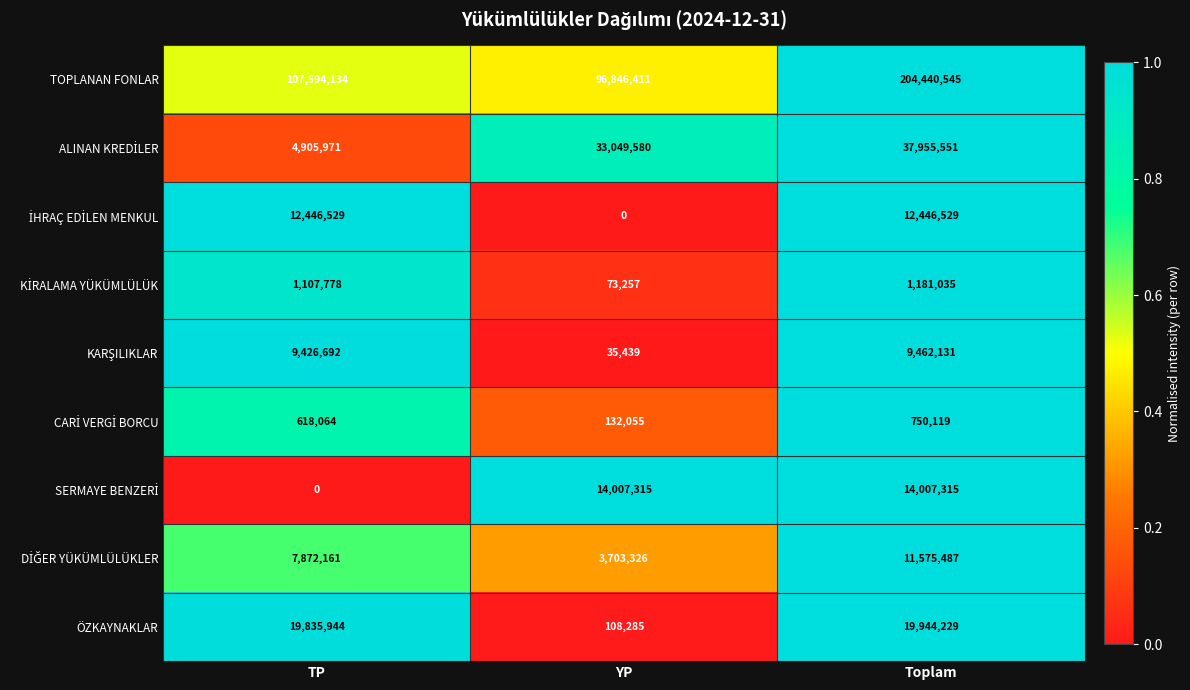

What is the sum of the ÖZKAYNAKLAR values at TP and Toplam?

39780173